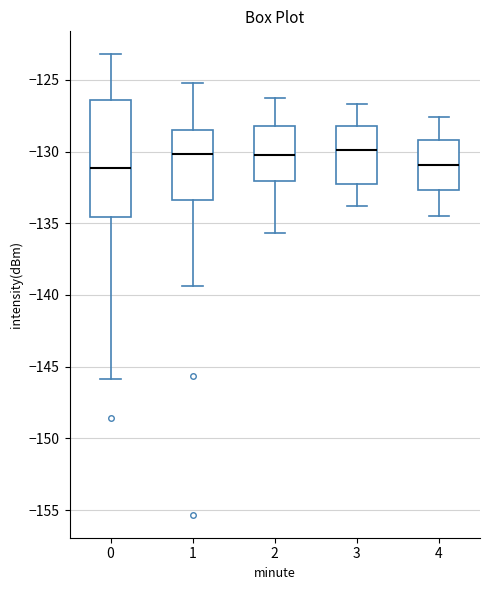

Where is the upper edge of the box at x = 2 on the y-axis? The values are not printed on the chart, so give them approximately, as read against the axis.

-128.0